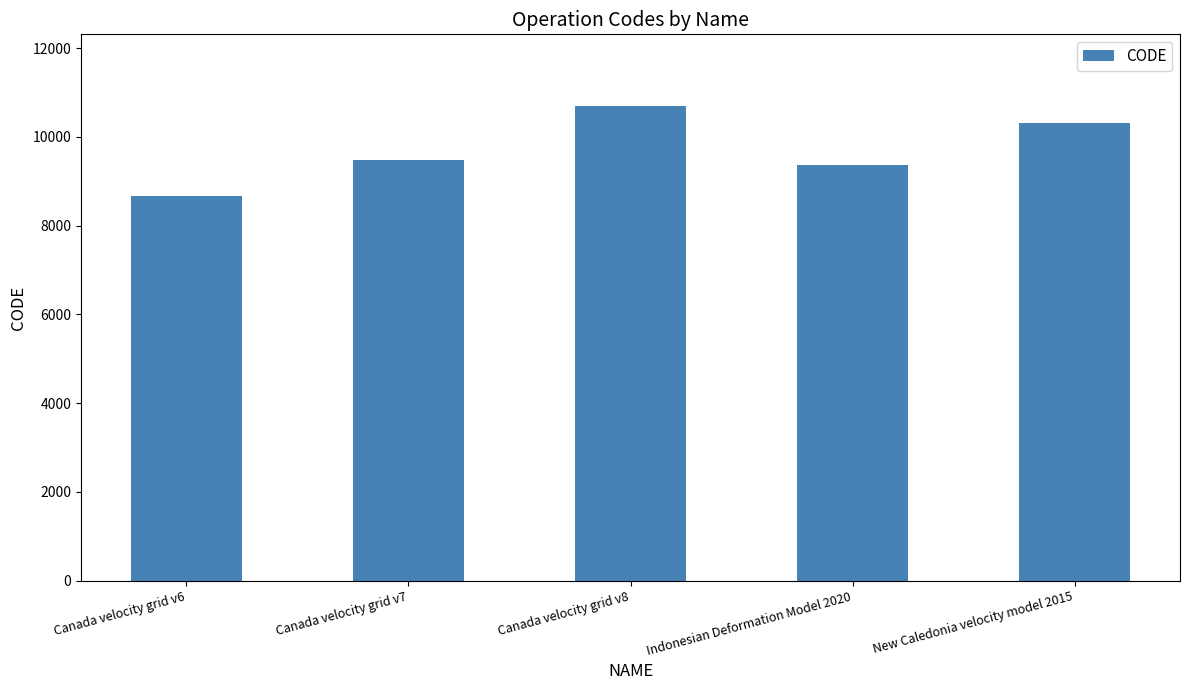

The chart shows a value of 9375 at Indonesian Deformation Model 2020. True or false?

True